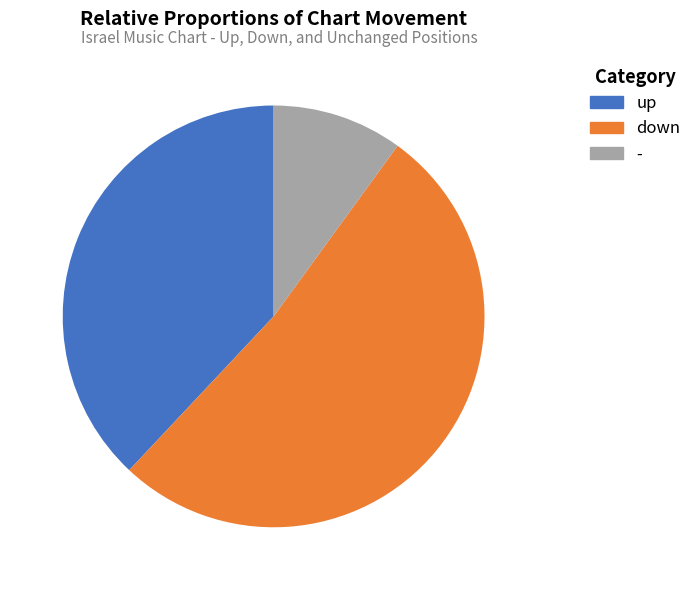

Is there any slice that represents more than half of the pie?

Yes